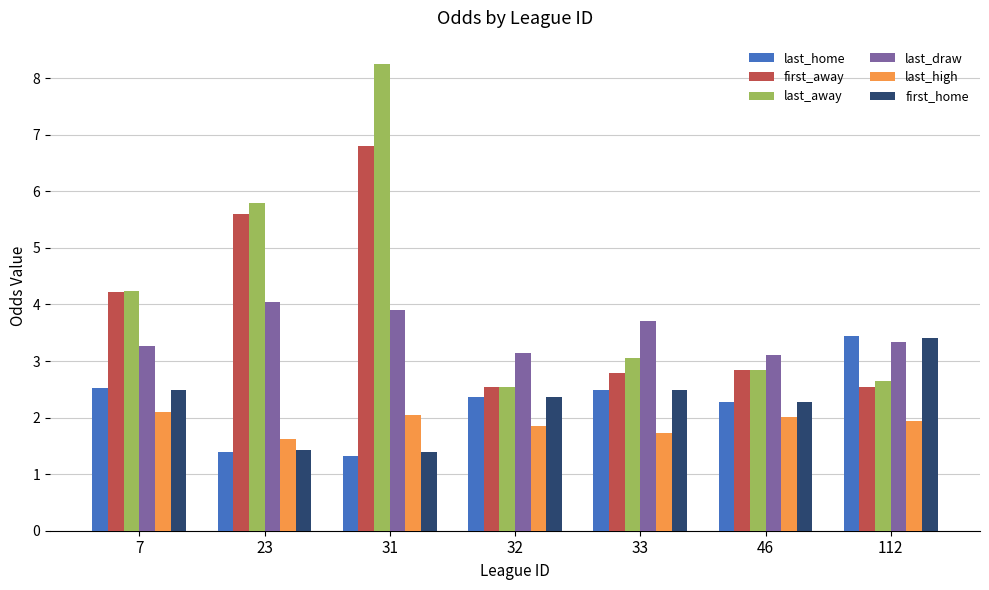

What is the minimum value shown in the chart?

1.3